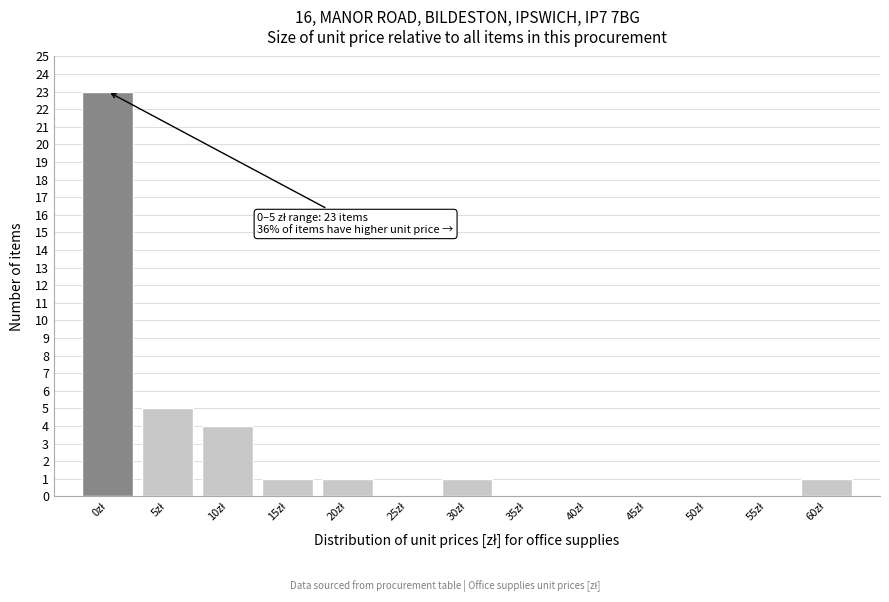

What is the maximum value shown in the chart?

23